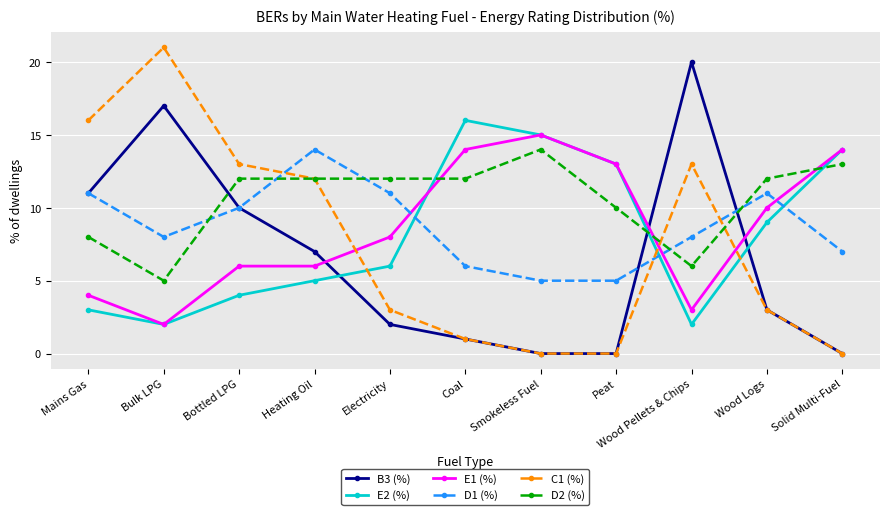

What are all the series names shown in the legend?

B3 (%), E2 (%), E1 (%), D1 (%), C1 (%), D2 (%)